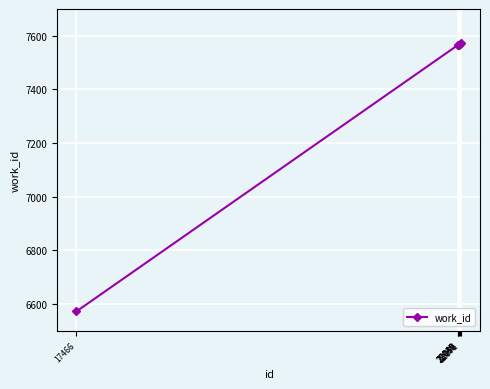

How many data points does each series have?

6